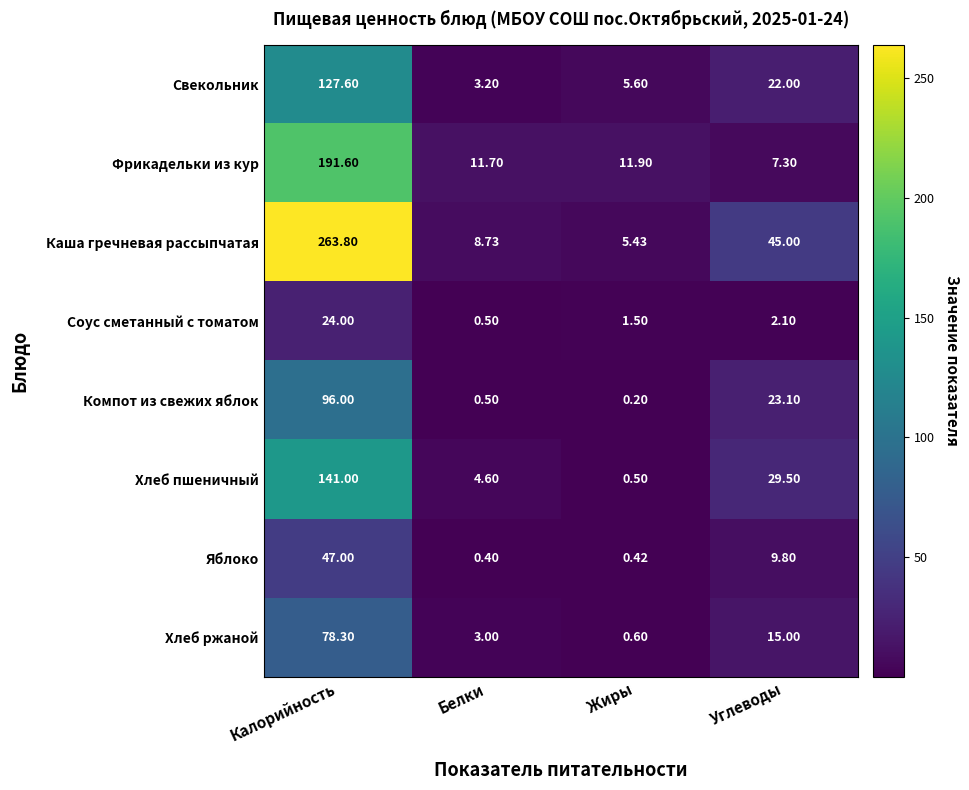

Which series has the widest spread of values?

Каша гречневая рассыпчатая